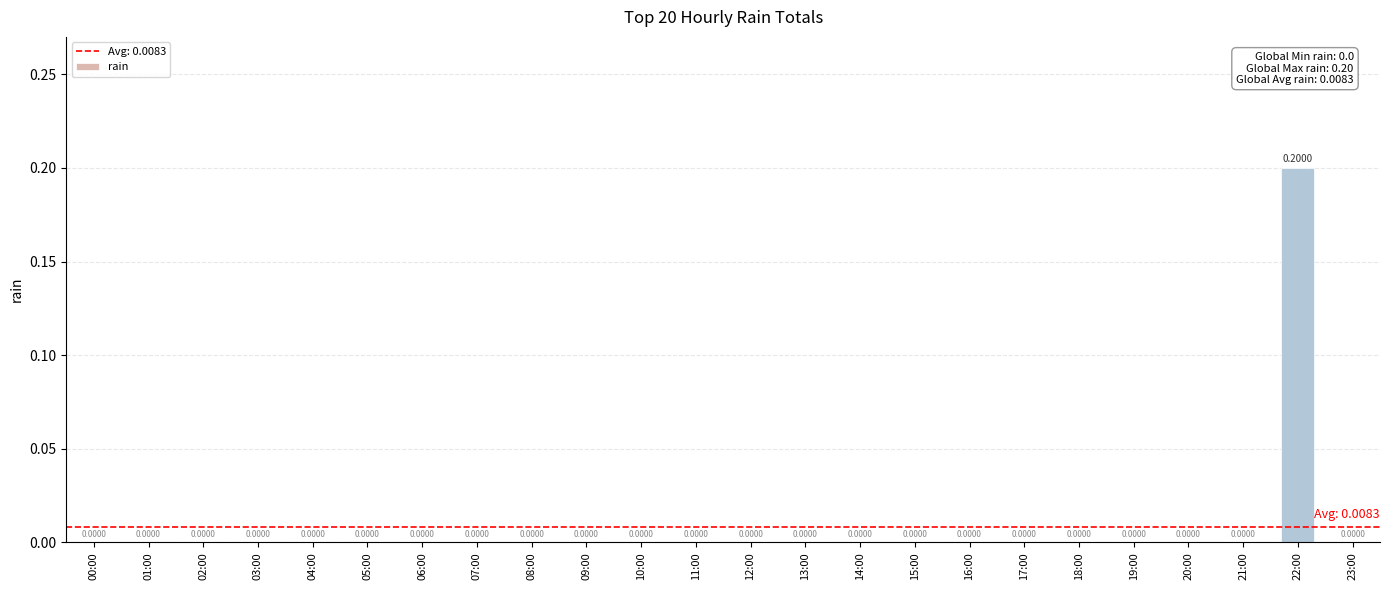

Are the bars grouped side by side (vs. stacked)?

No